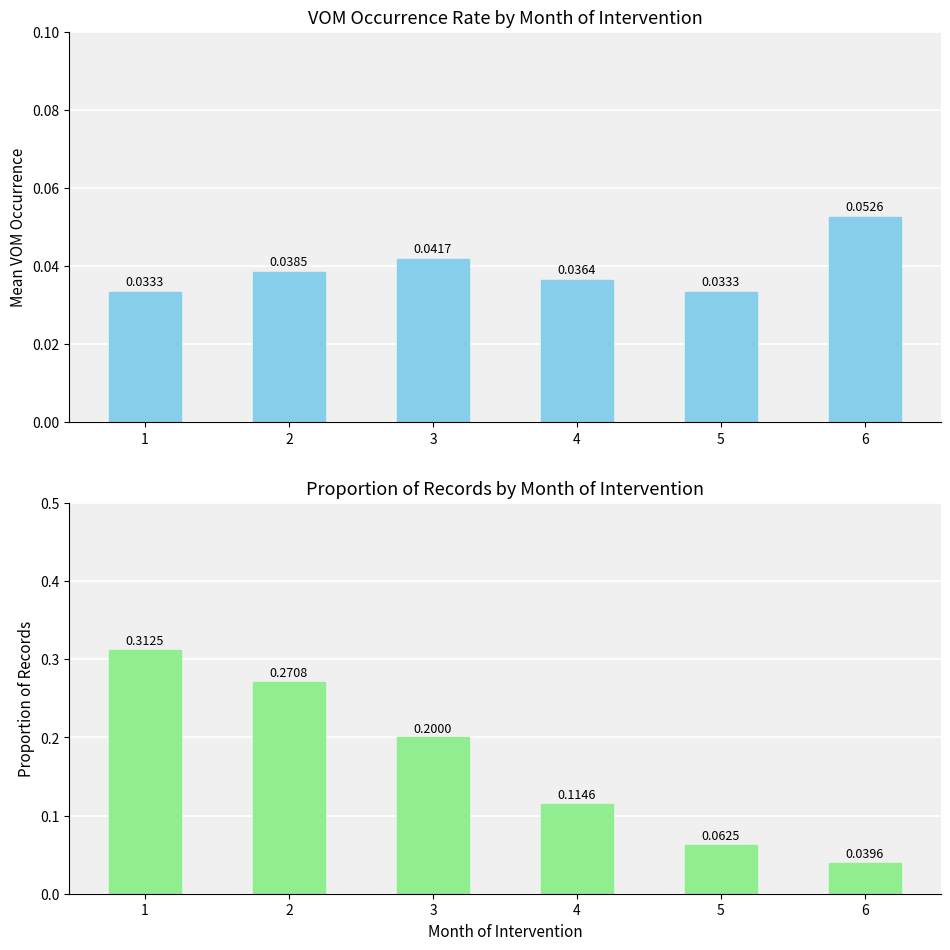

How many count (normalized) values are between 0 and 1?

6